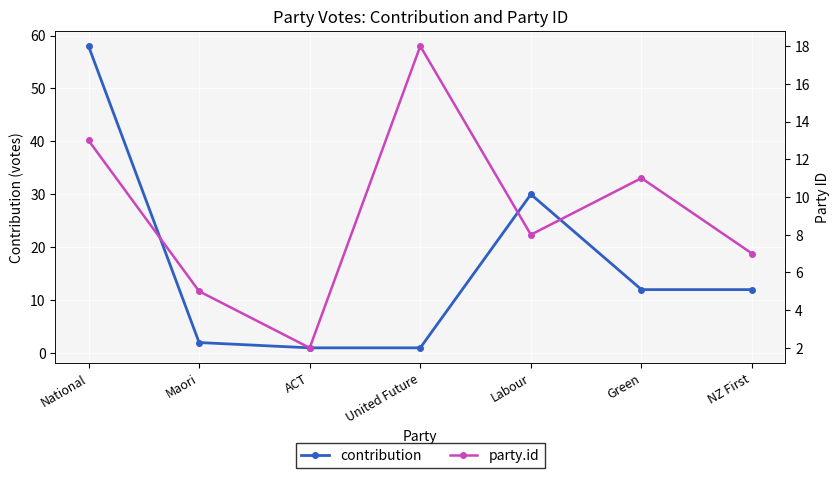

How many lines are shown in the chart?

2